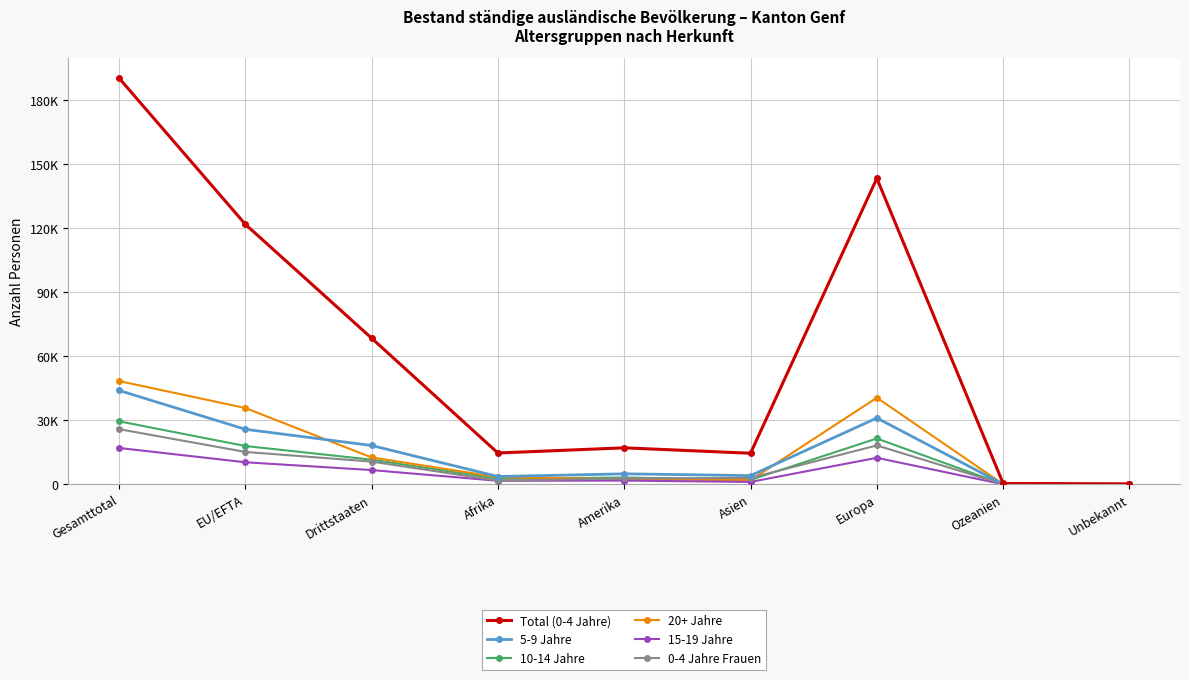

In 15-19 Jahre, how many points are lower than both neighbors (excluding endpoints)?

2